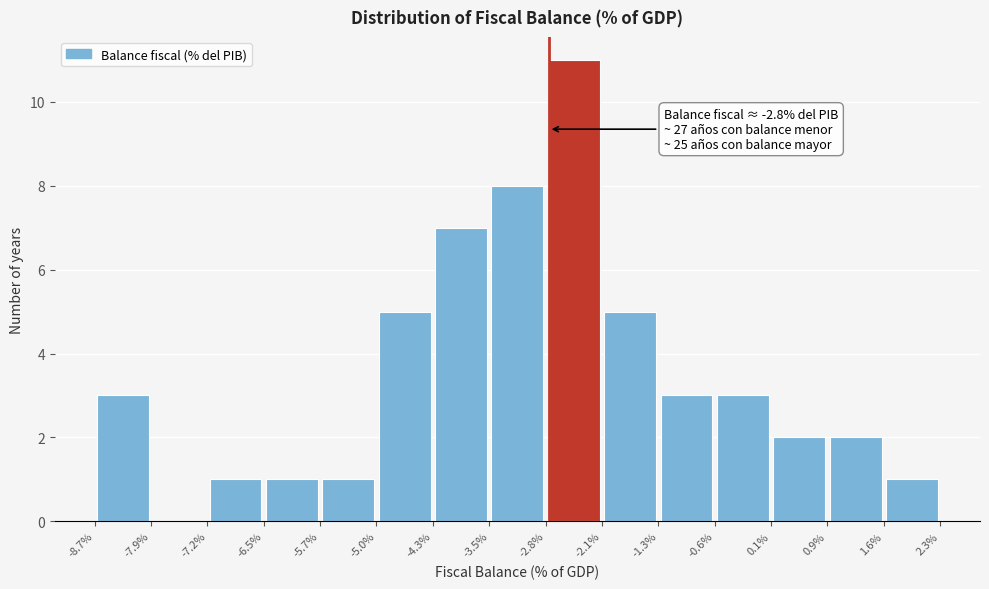

Over which range of the x-axis is the bar tallest?

-2.8% to -2.1%